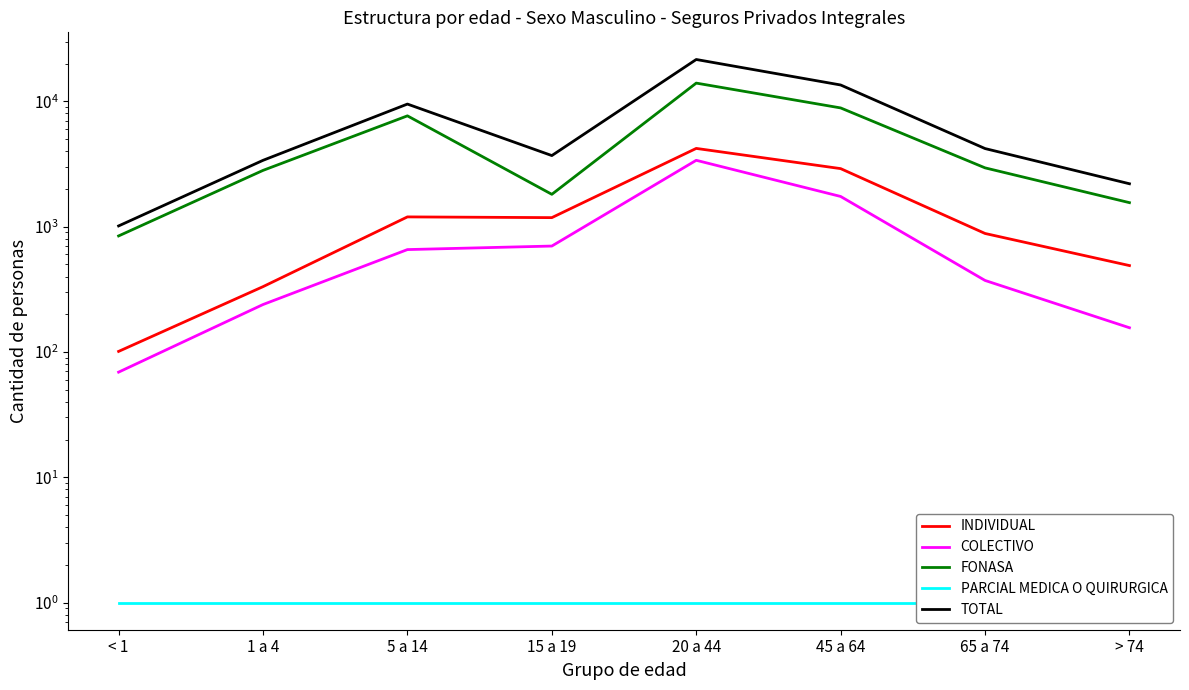

Reading right to left, list all the values displayed in this chart.

INDIVIDUAL: 489	882	2904	4210	1180	1196	332	101
COLECTIVO: 156	372	1741	3384	700	656	239	69
FONASA: 1554	2945	8858	13979	1811	7658	2811	843
PARCIAL MEDICA O QUIRURGICA: 1	1	1	1	1	1	1	1
TOTAL: 2199	4199	13503	21573	3691	9510	3382	1013